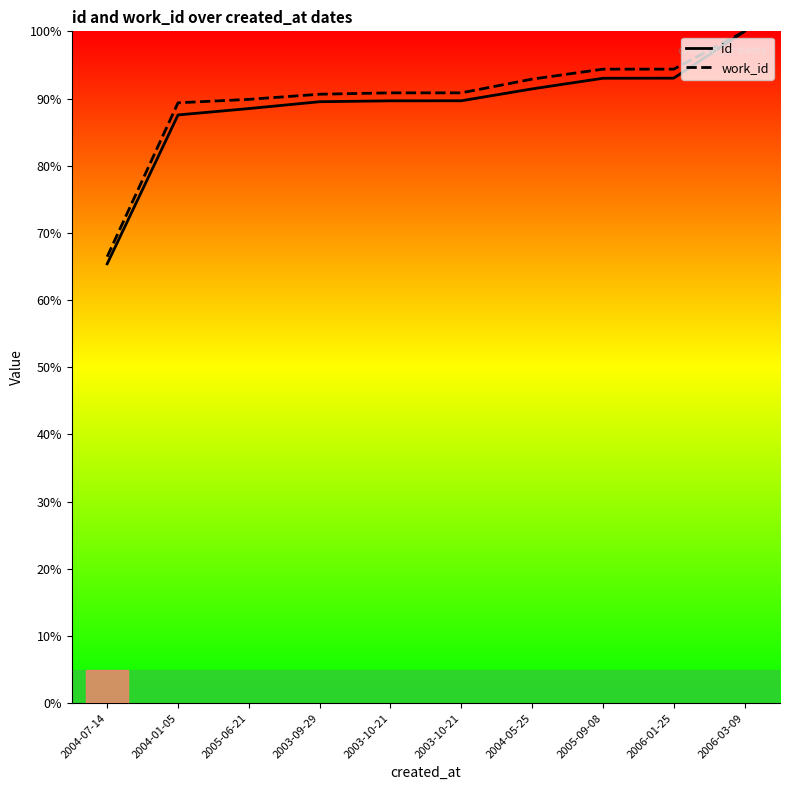

What value does the id series have at 2004-01-05?

87.6